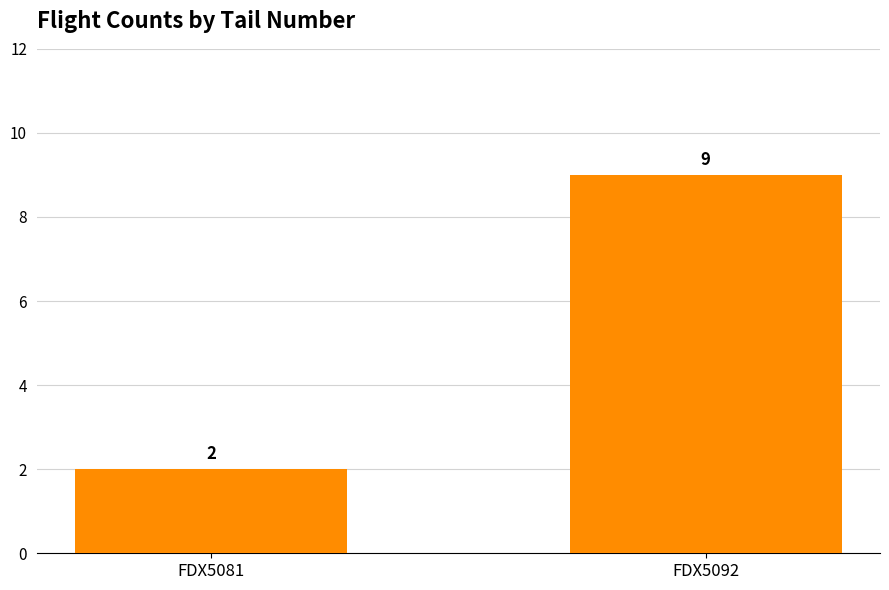

True or false: the data shows 2 at FDX5081.

True